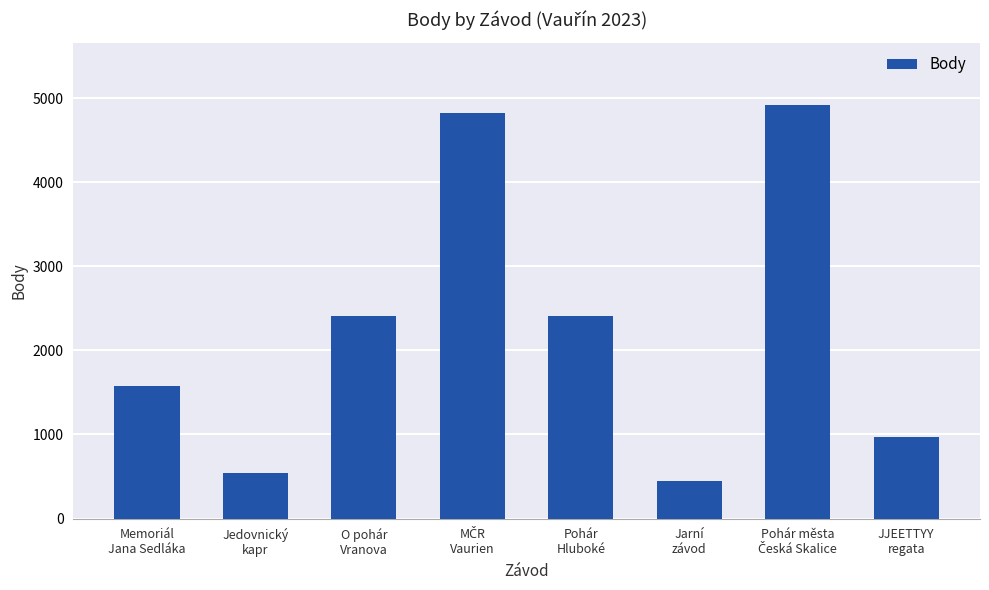

What is the average value?

2263